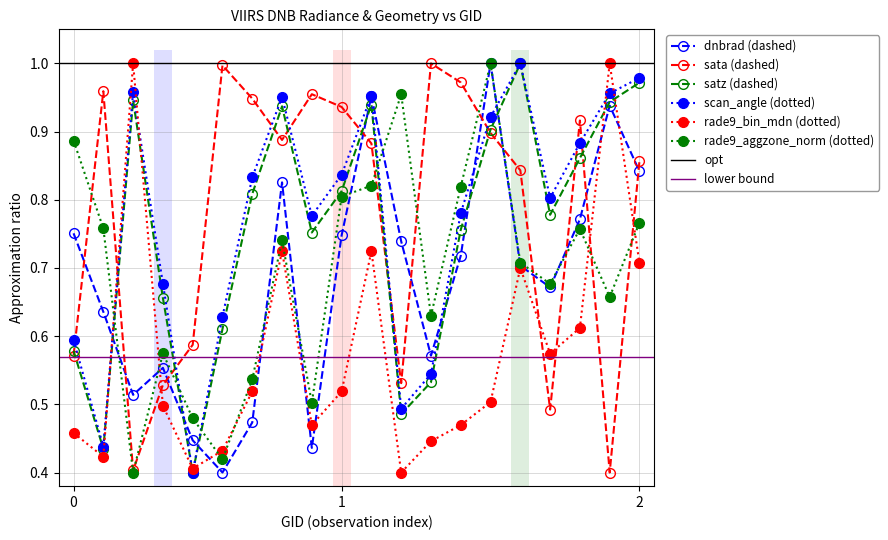

True or false: scan_angle has more than 2 points higher than both neighbors.

True